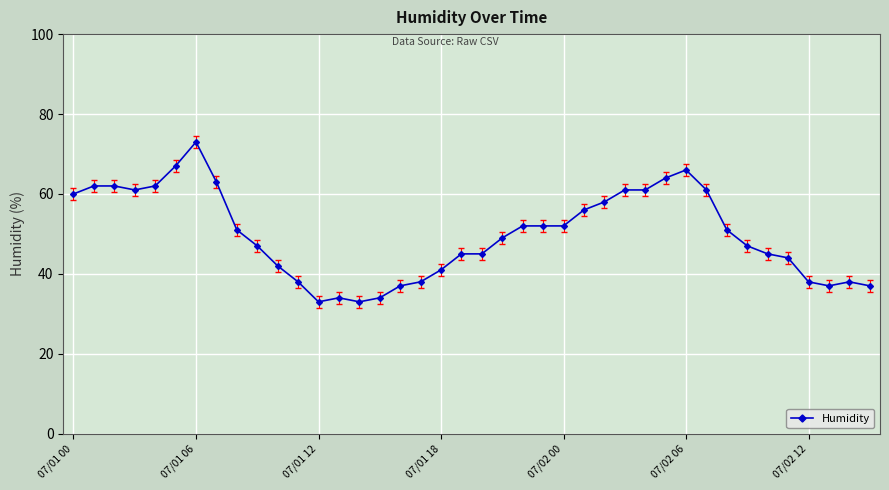

What is the average value?

50